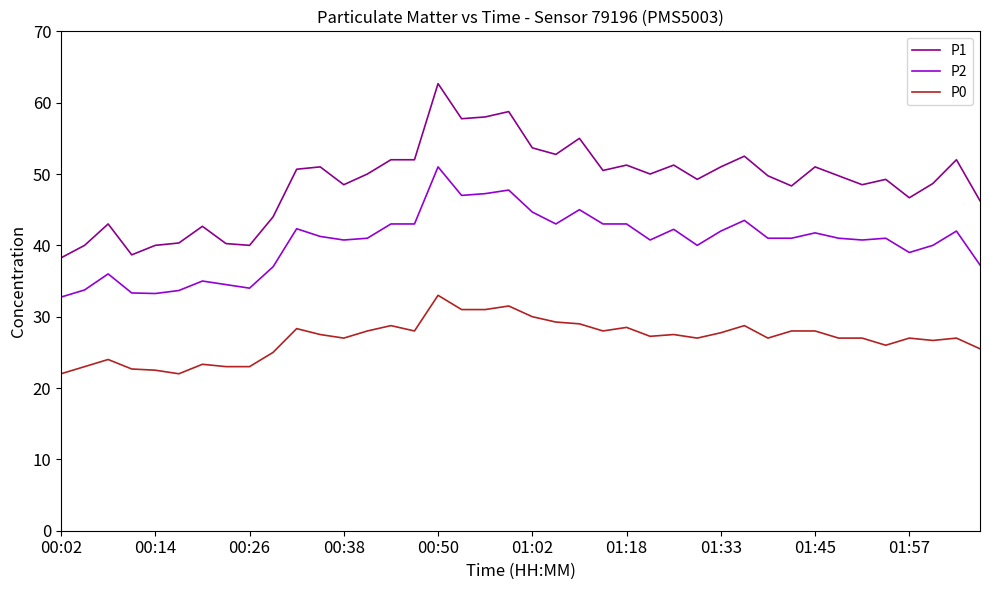

List the series in order of their overall mean, highest first.

P1, P2, P0